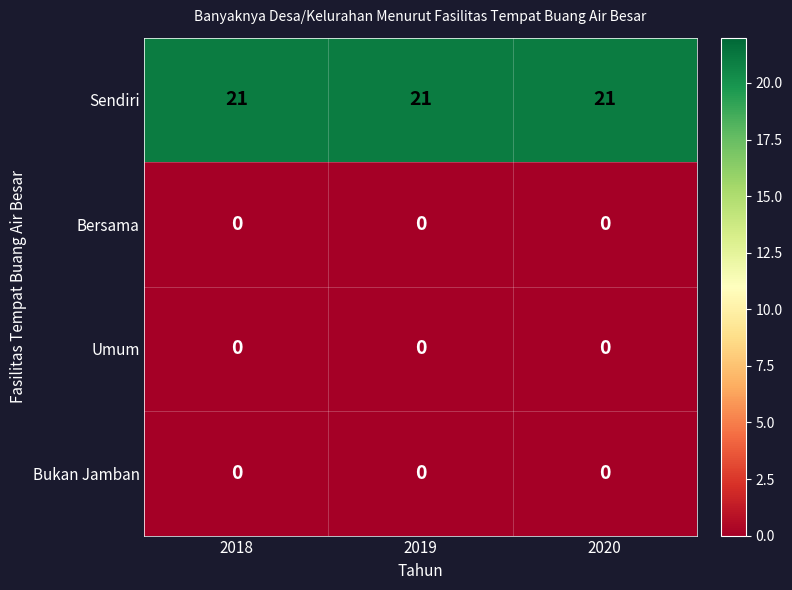

What is the spread (max minus min) of values at 2018?

21